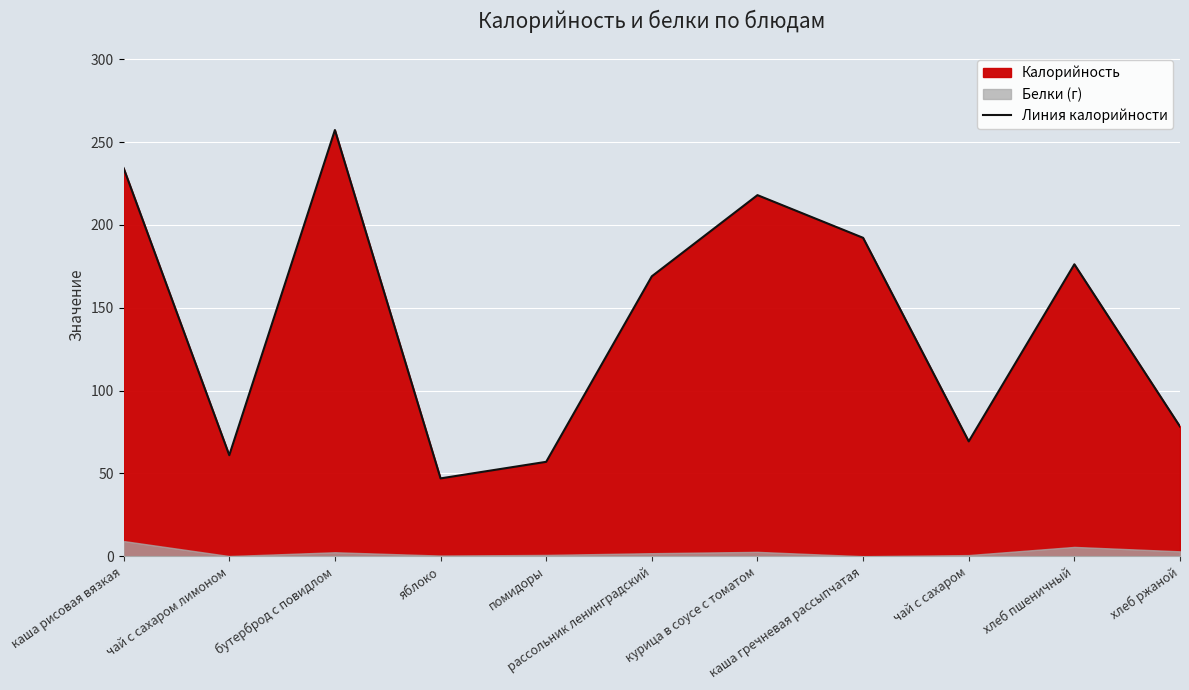

How many points are lower than both their immediate neighbors (excluding endpoints)?

3